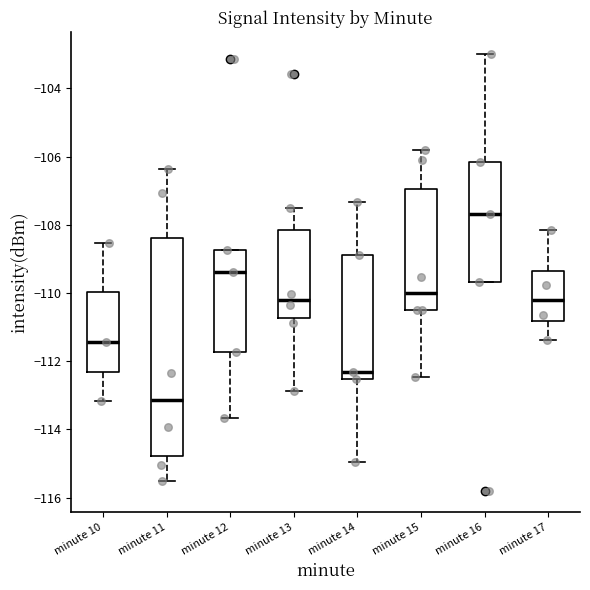

Reading left to right, read every box against the y-axis: the position of its median line, the range the box covers, and the ends of its whiskers. The values are not printed on the chart, so give them approximately, as read against the axis.

minute 10: median -111.4, box -112.4 to -110.0, whiskers -113.2 to -108.6
minute 11: median -113.2, box -114.8 to -108.4, whiskers -115.4 to -106.4
minute 12: median -109.4, box -111.8 to -108.8, whiskers -113.6 to -108.8
minute 13: median -110.2, box -110.8 to -108.2, whiskers -112.8 to -107.6
minute 14: median -112.4, box -112.6 to -108.8, whiskers -115.0 to -107.4
minute 15: median -110.0, box -110.6 to -107.0, whiskers -112.4 to -105.8
minute 16: median -107.6, box -109.6 to -106.2, whiskers -109.6 to -103.0
minute 17: median -110.2, box -110.8 to -109.4, whiskers -111.4 to -108.2